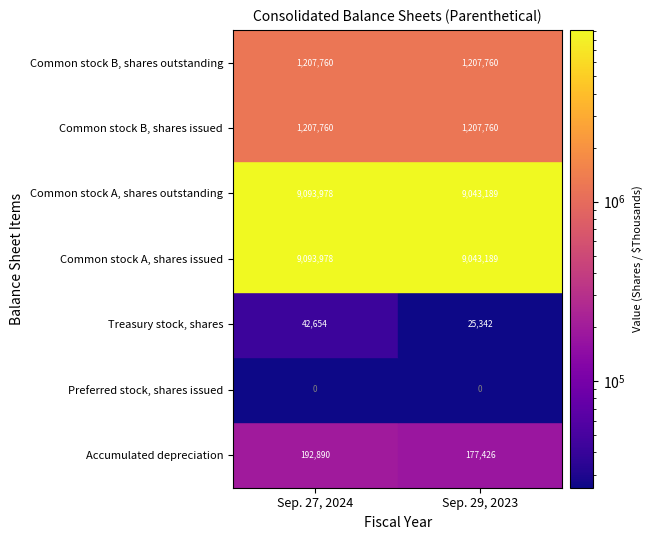

What is the sum of the Common stock B, shares outstanding values at 0 and 1?

2415520